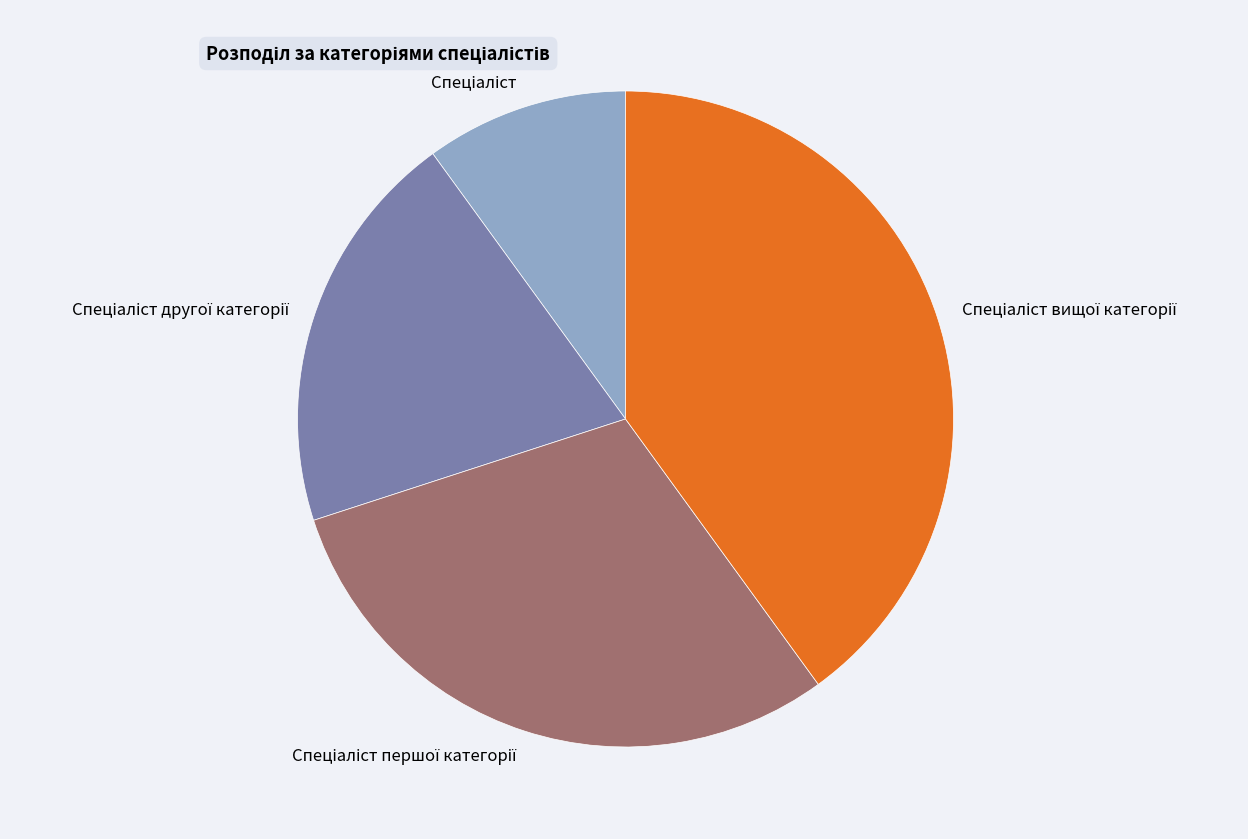

Does any single category account for the majority?

No